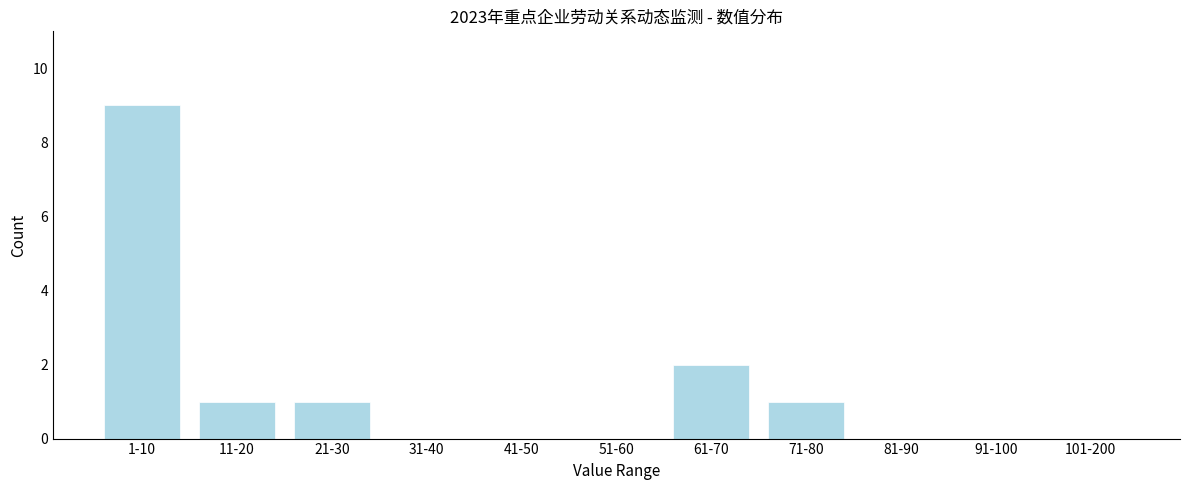

Reading left to right, transcribe all the data shown in this chart.

1-10=9	11-20=1	21-30=1	31-40=0	41-50=0	51-60=0	61-70=2	71-80=1	81-90=0	91-100=0	101-200=0